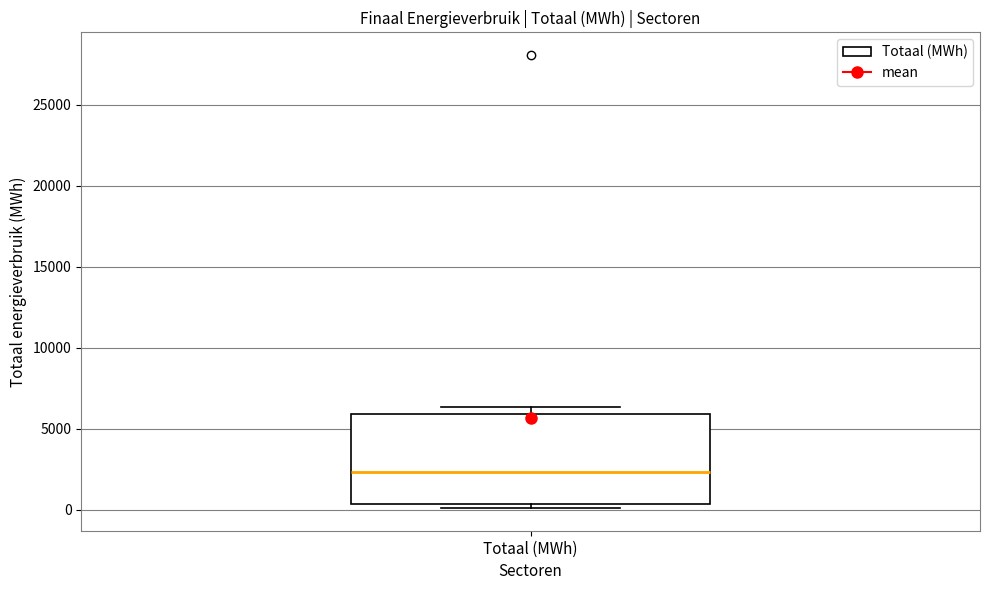

Where does the median line of the box for Totaal (MWh) sit on the y-axis? The values are not printed on the chart, so give them approximately, as read against the axis.

2500